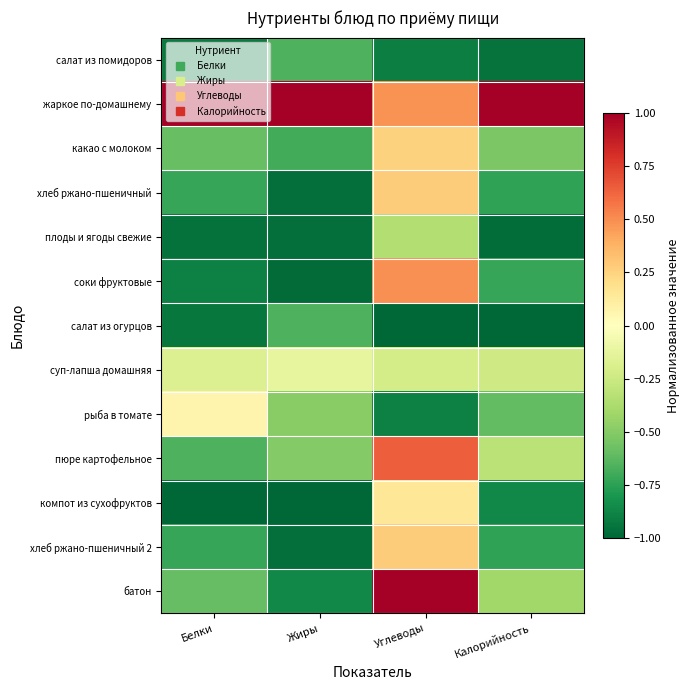

How many data points does each series have?

4